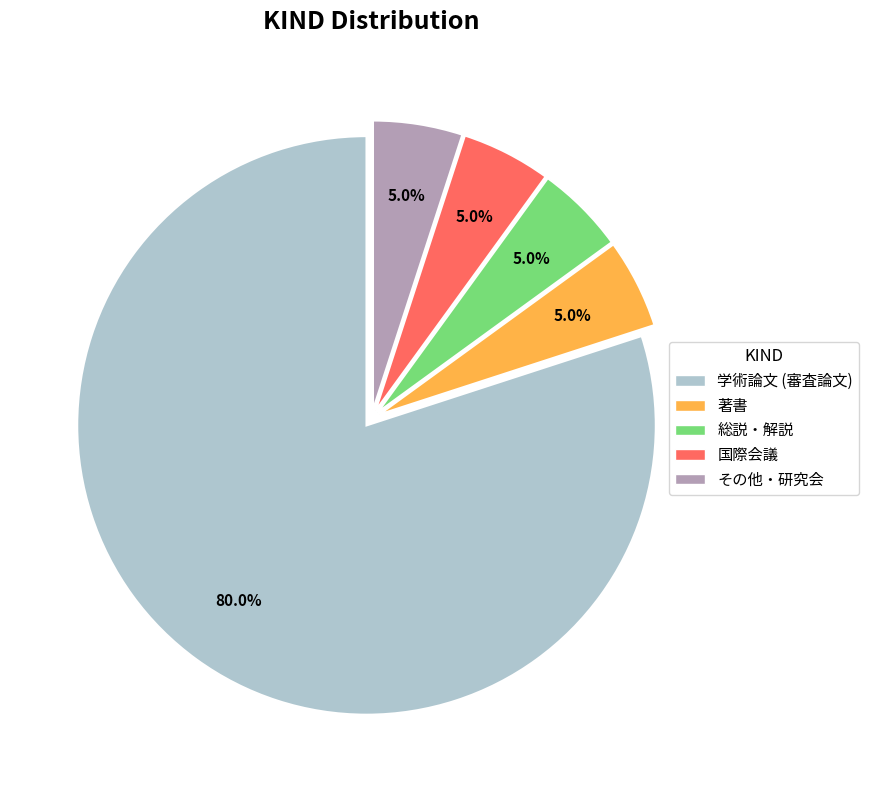

What percentage is the 著書 slice, to the nearest percent?

5%